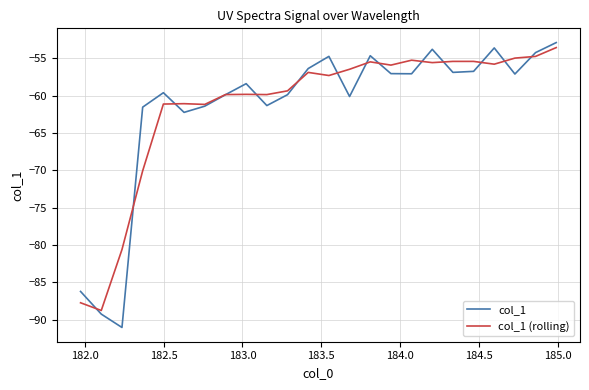

Which series has the largest range (max minus min)?

col_1